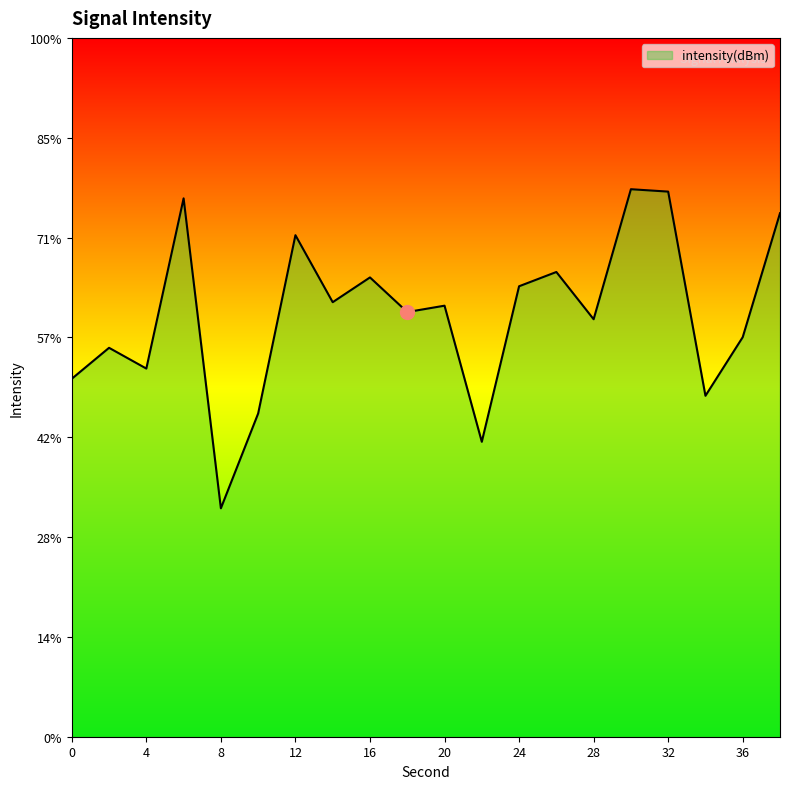

How many values are below -123?

12